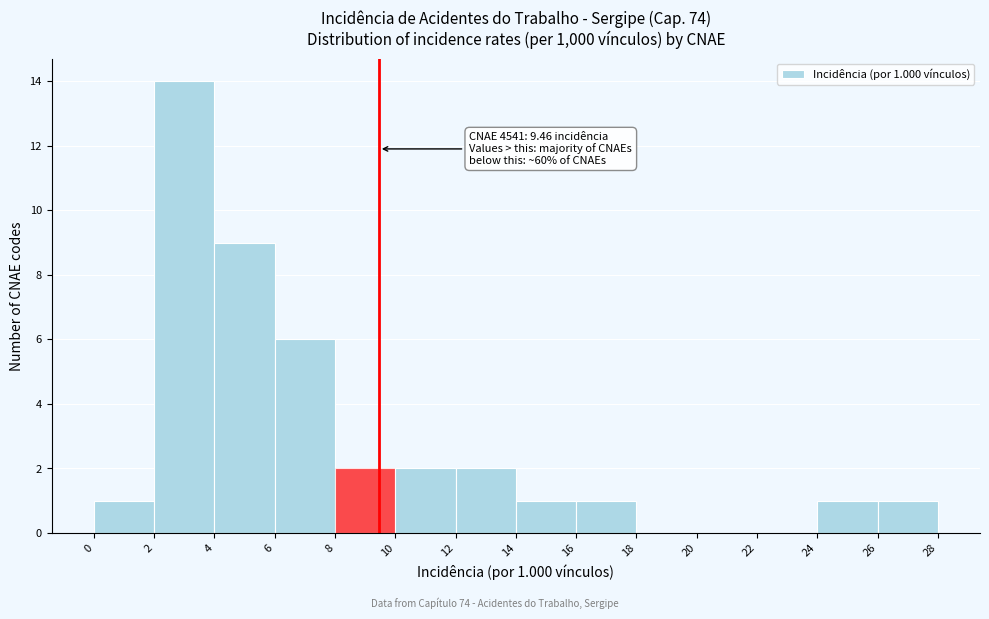

Which range on the x-axis has the tallest bar?

2 to 4